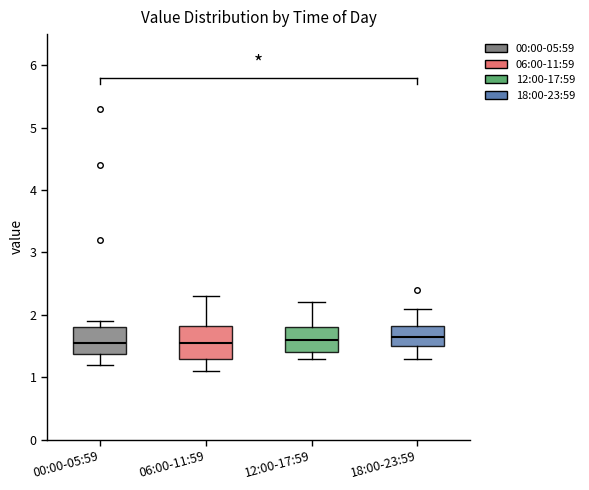

Where does the lower whisker of the box for 00:00-05:59 end on the y-axis? The values are not printed on the chart, so give them approximately, as read against the axis.

1.2